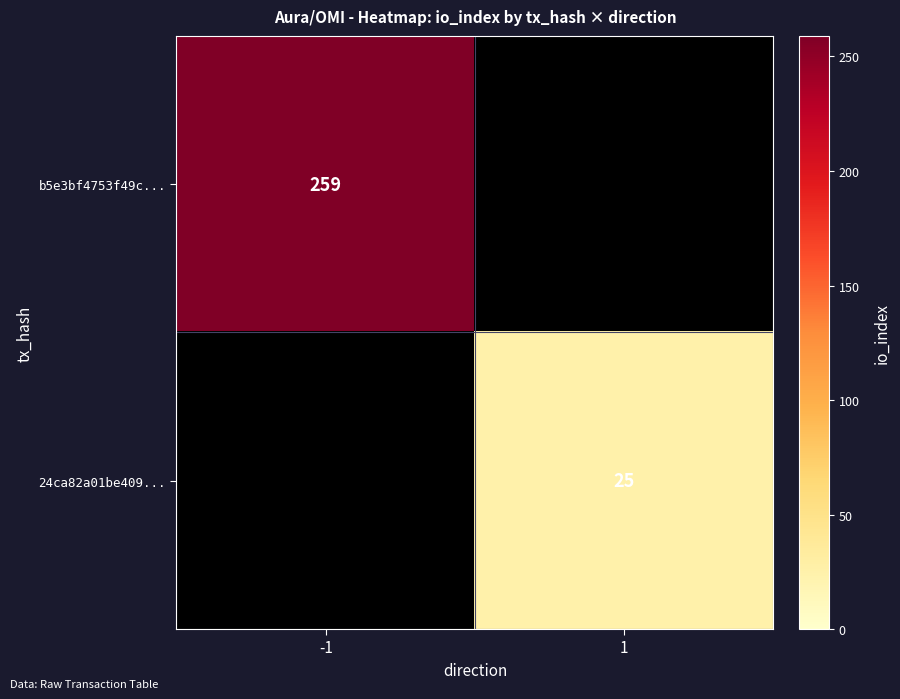

Between 1 and -1, which is larger?

-1